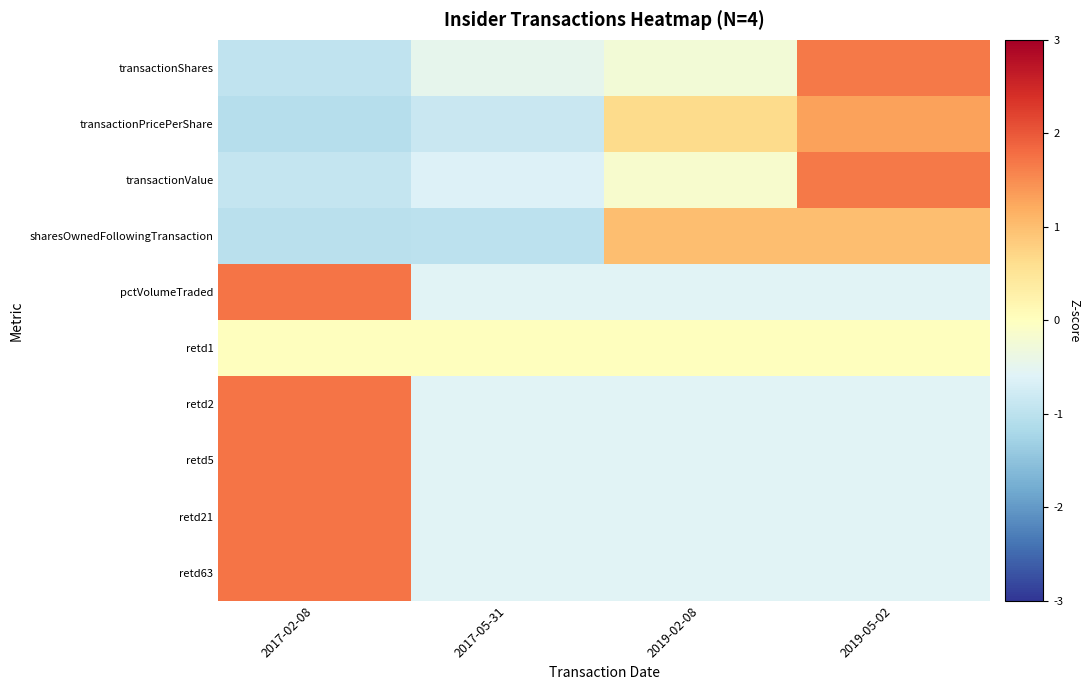

List the series in order of their peak value, highest first.

retd2, retd5, retd21, retd63, pctVolumeTraded, transactionShares, transactionValue, transactionPricePerShare, sharesOwnedFollowingTransaction, retd1